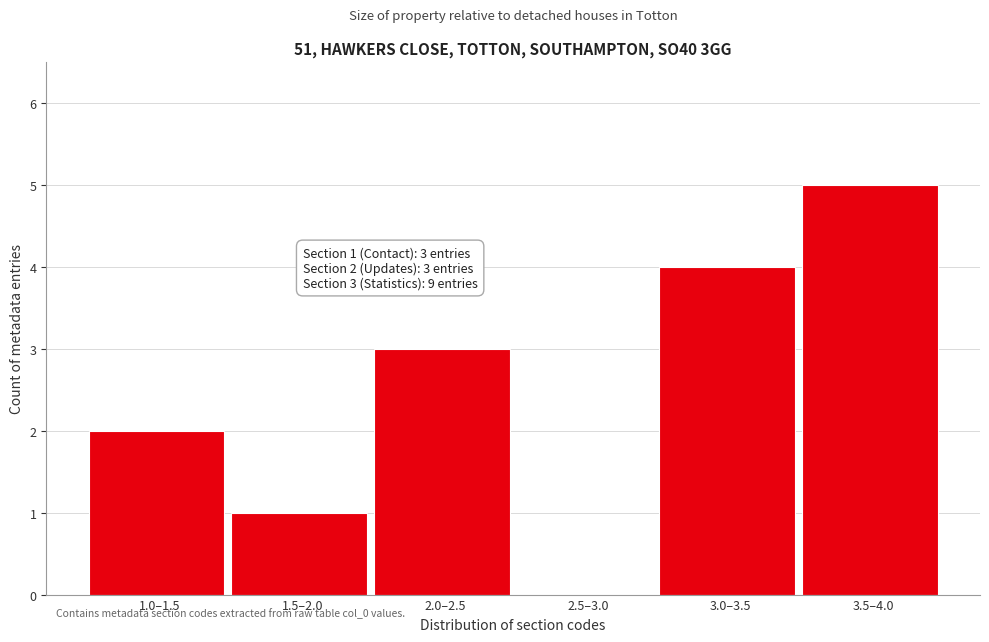

Reading left to right, transcribe all the data shown in this chart.

1.0–1.5=2	1.5–2.0=1	2.0–2.5=3	2.5–3.0=0	3.0–3.5=4	3.5–4.0=5